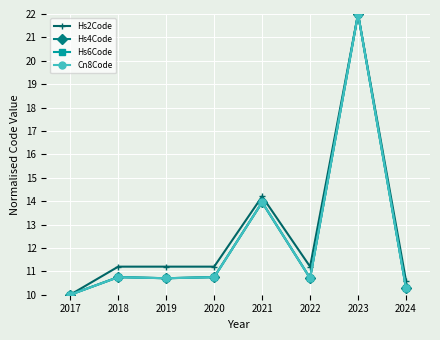

What is the total value across all series at 2022?

43.3